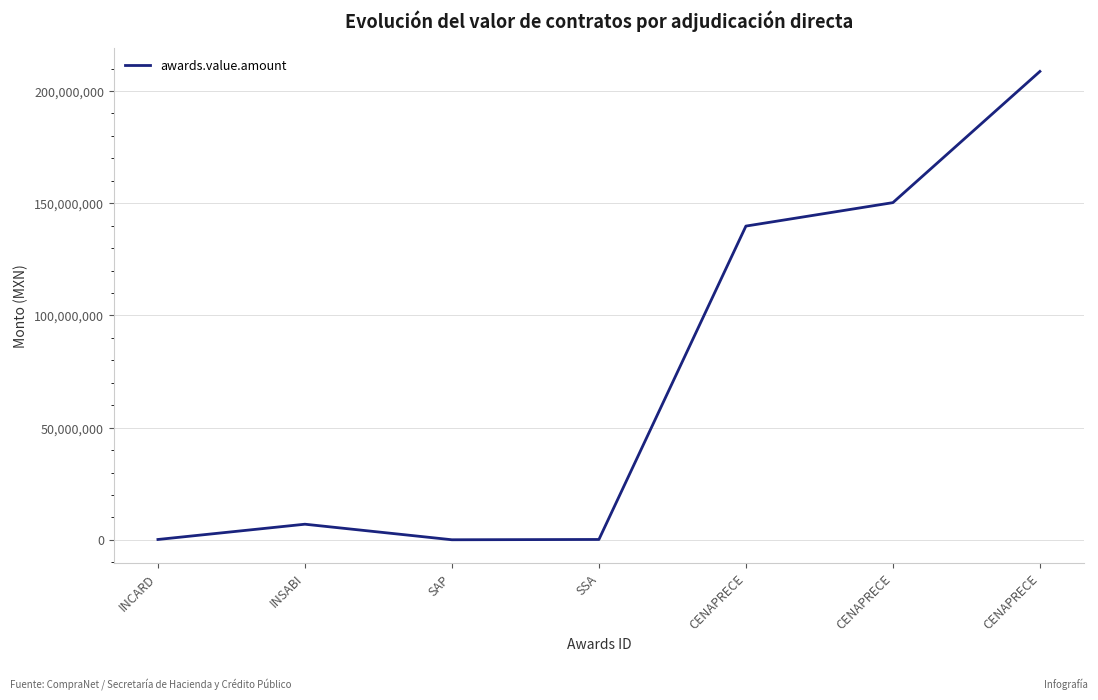

What is the value of the 4th point from the left?

198960